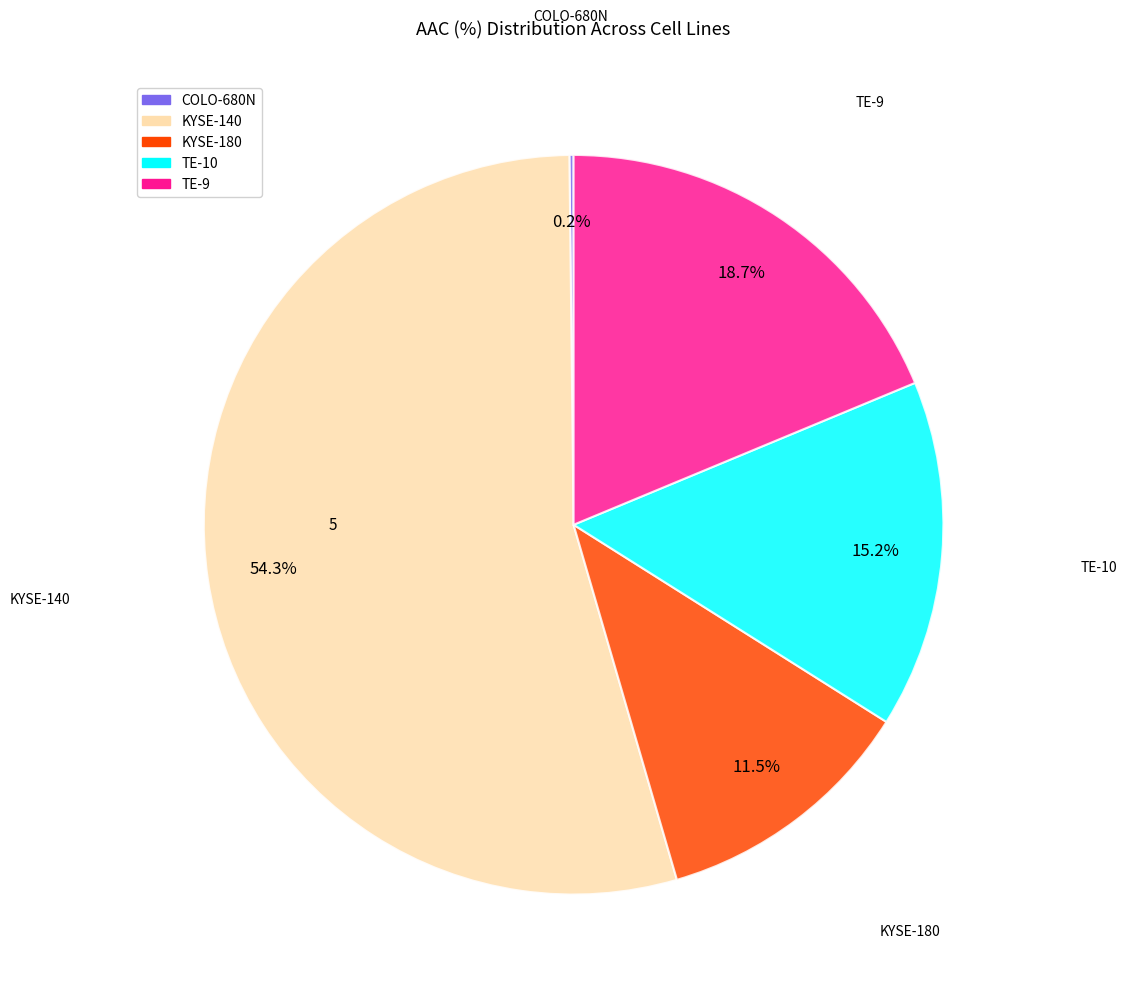

What portion of the pie excludes TE-9?

81.3%